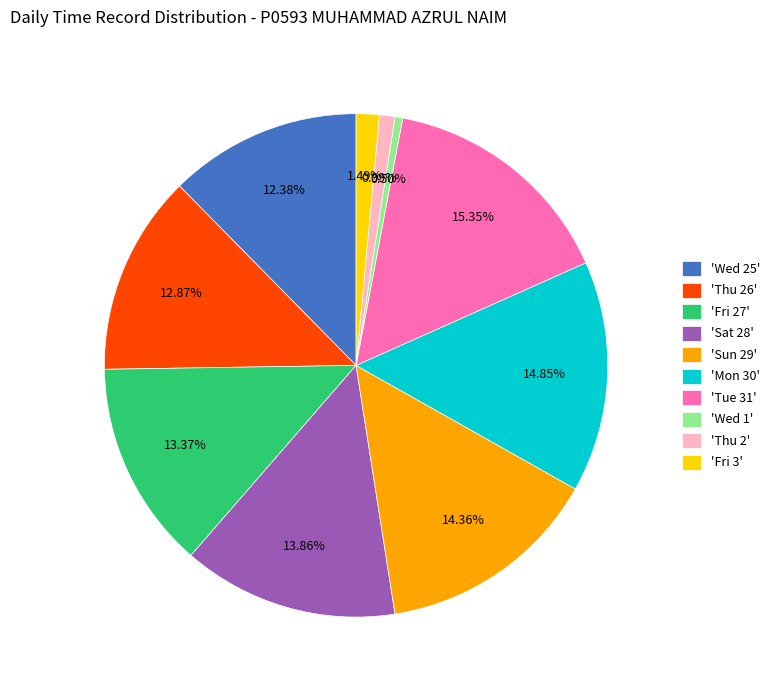

Is the sum of 'Fri 27' and 'Sat 28' greater than half?

No